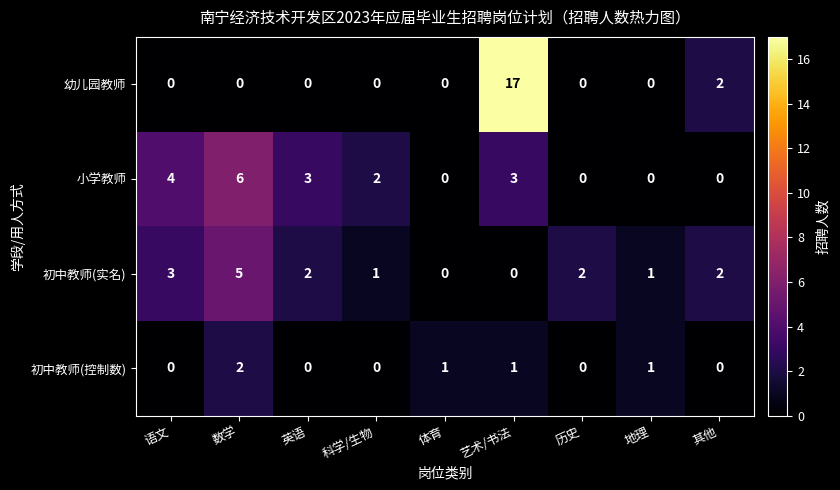

True or false: 初中教师(实名) has a value of 3 at 历史.

False